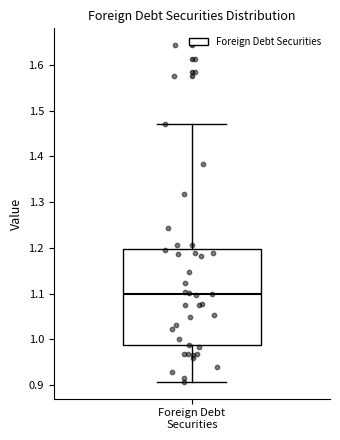

Read this box plot against the y-axis: the position of the median line, the range covered by the box, and the ends of both whiskers. The values are not printed on the chart, so give them approximately, as read against the axis.

median 1.10, box 0.99 to 1.20, whiskers 0.91 to 1.47